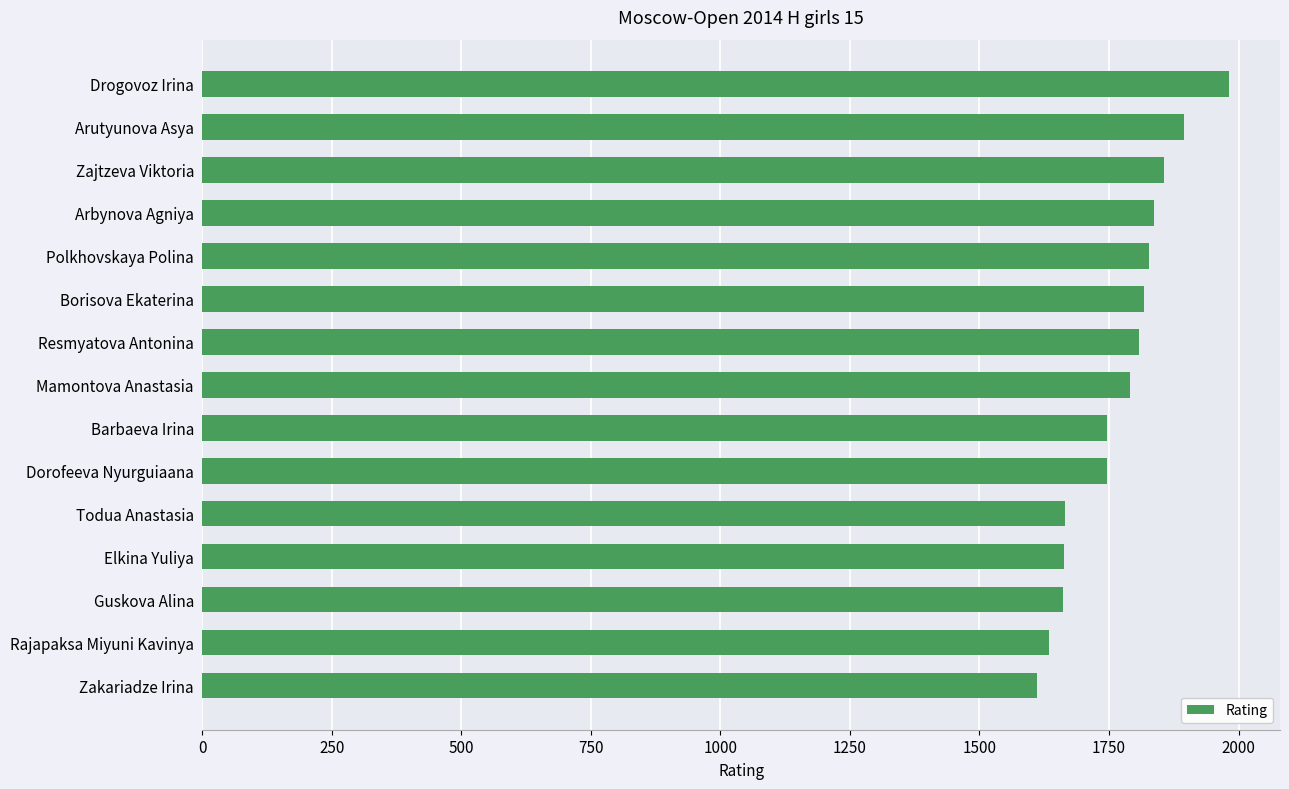

Does the chart contain stacked bars?

No